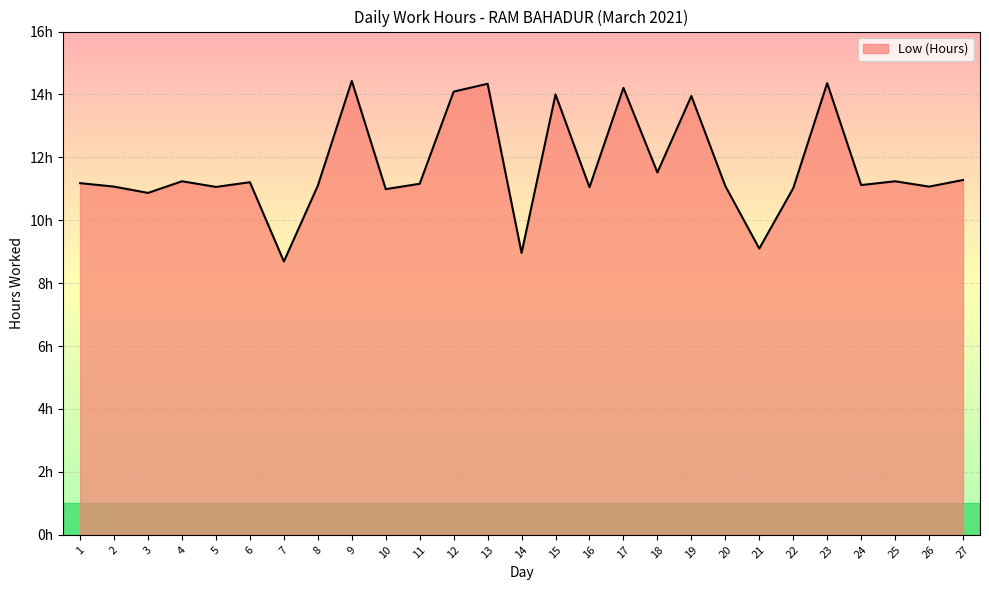

Is this an area chart (filled region under the line)?

Yes